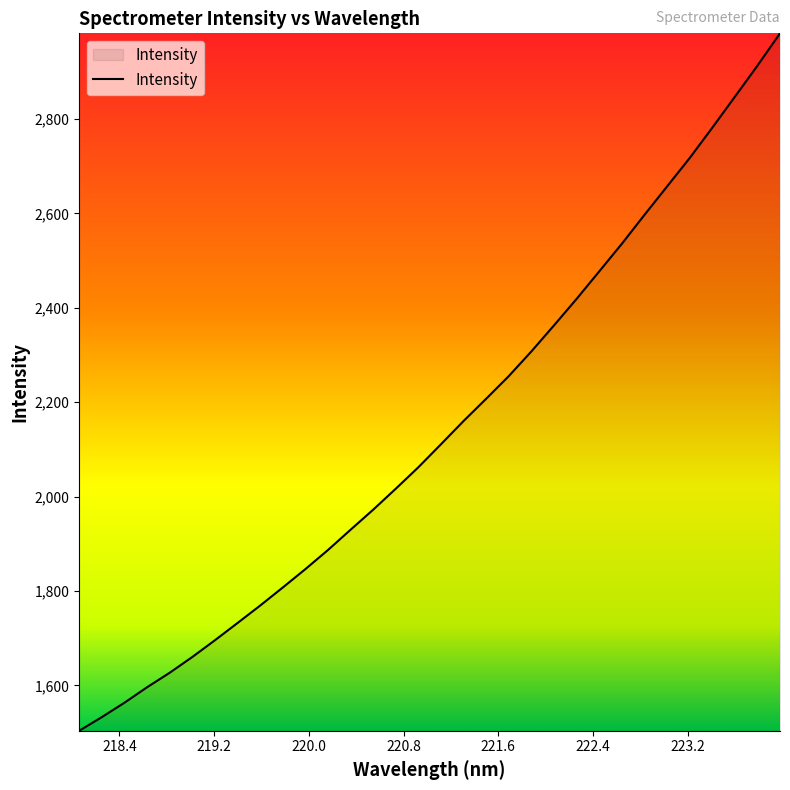

What is the smallest value displayed?

1504.0